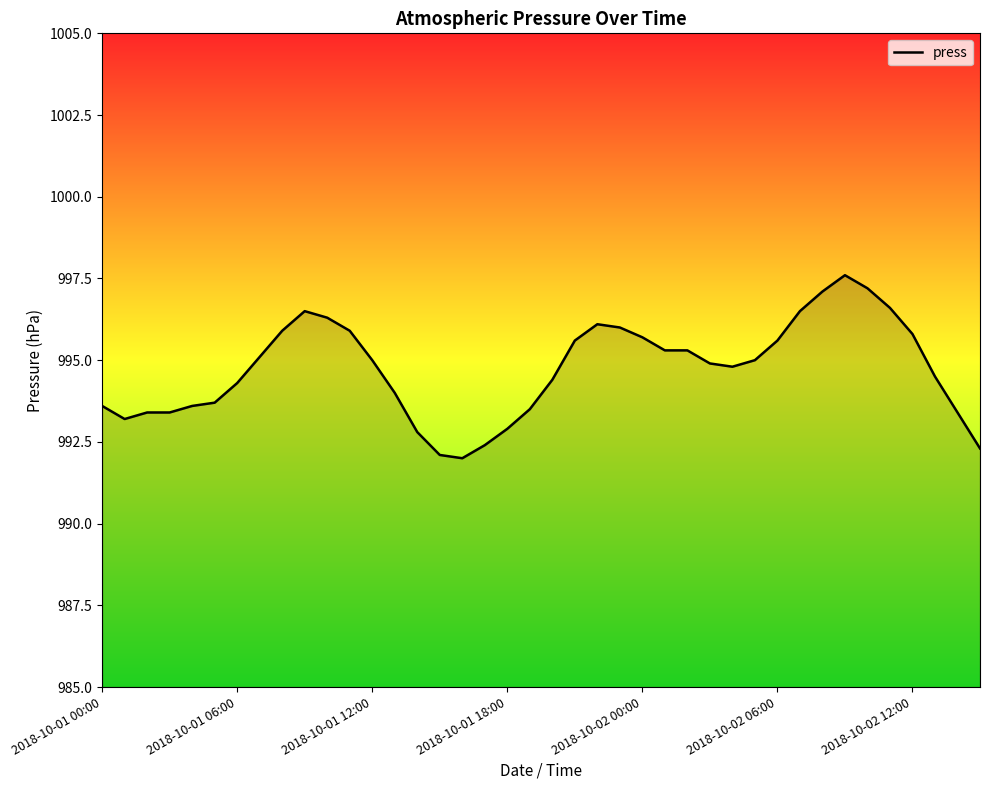

What is the greatest value displayed?

997.6